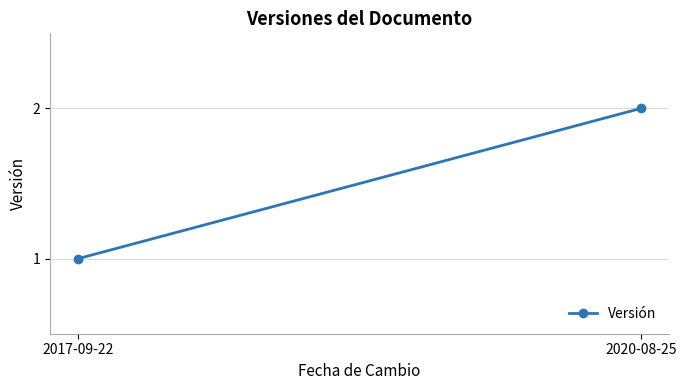

What is the change in value from 2017-09-22 to 2020-08-25?

+1